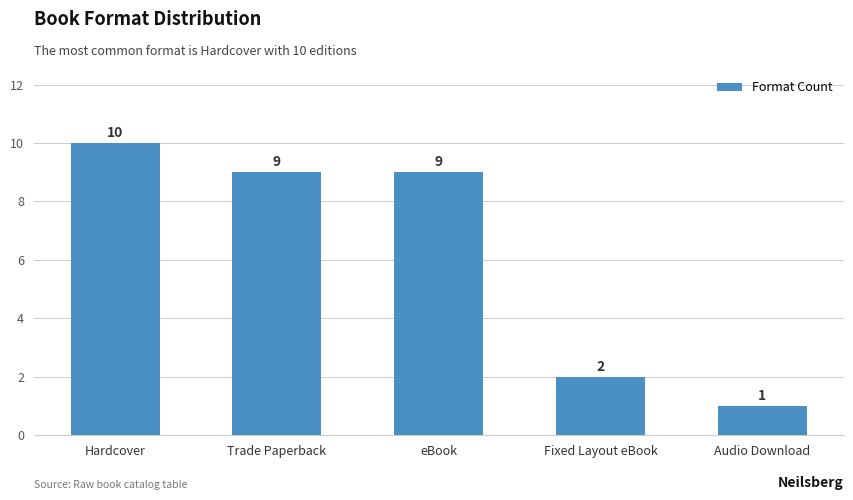

At which label is the value closest to 5?

Fixed Layout eBook